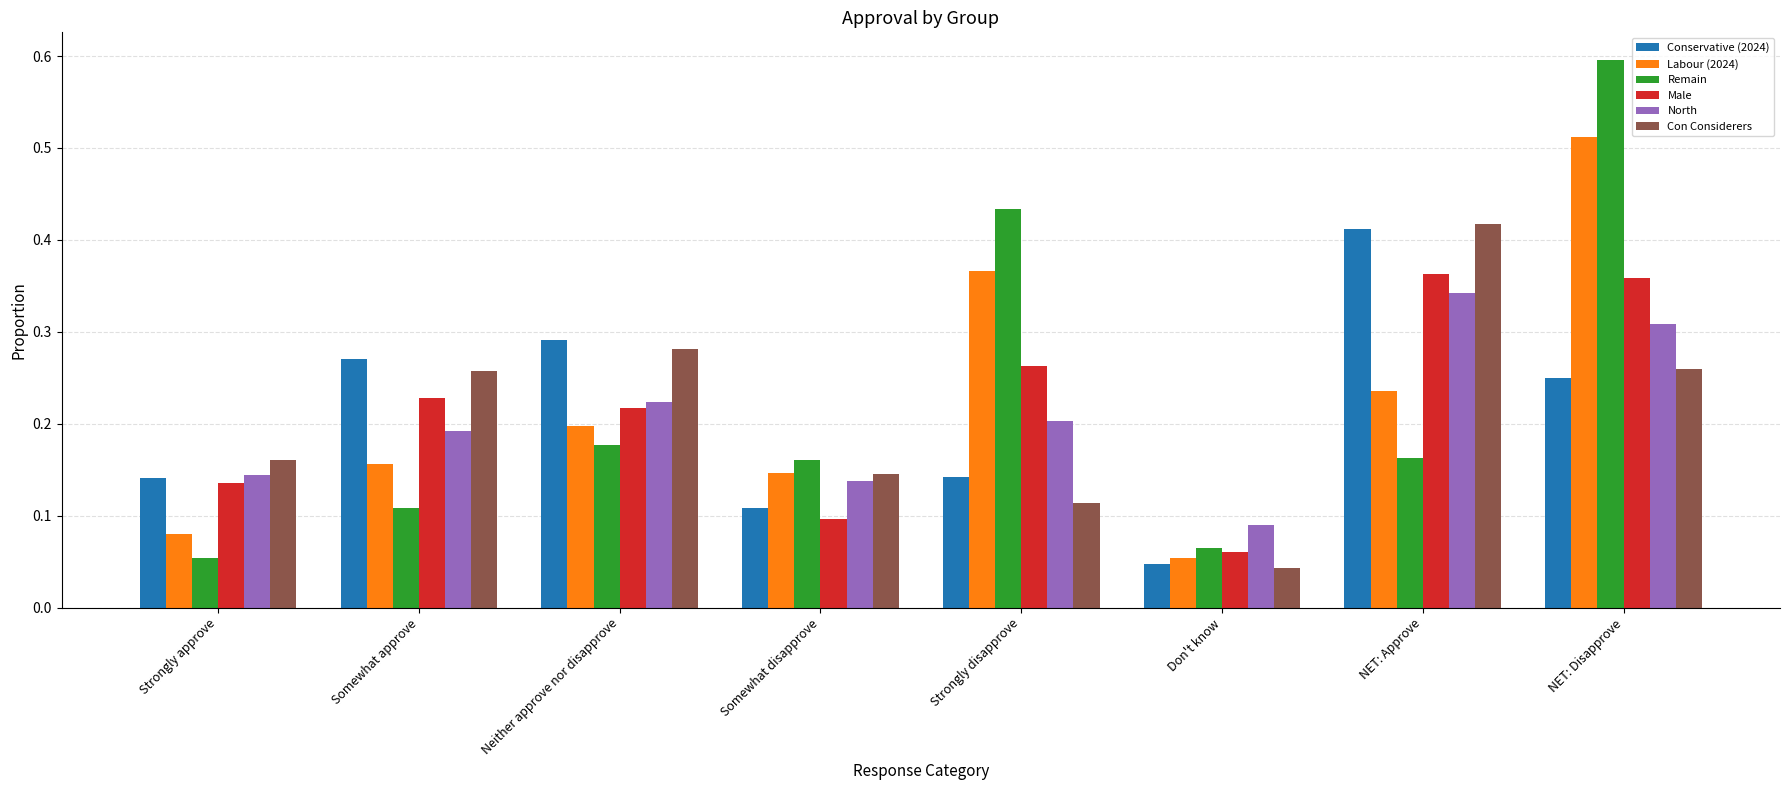

What is the label of the 6th bar from the left?

Don't know